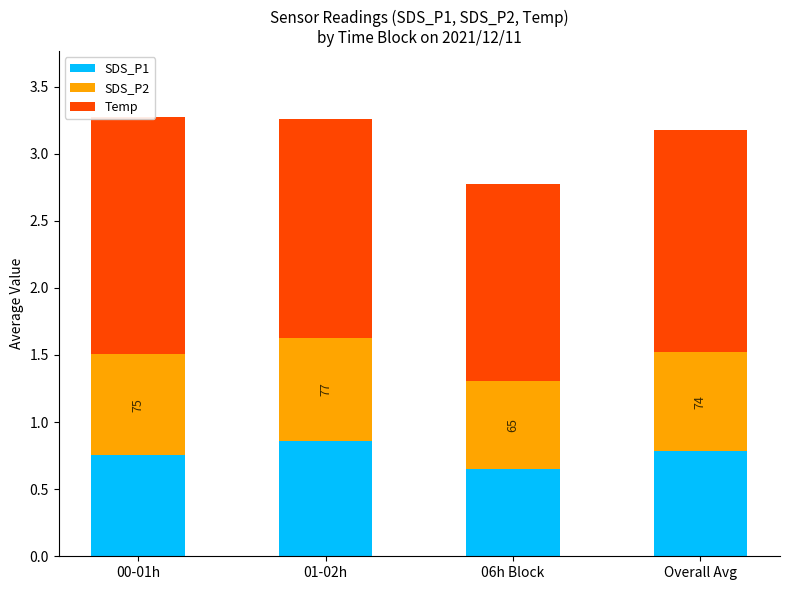

What value does the SDS_P1 series have at 01-02h?

0.9